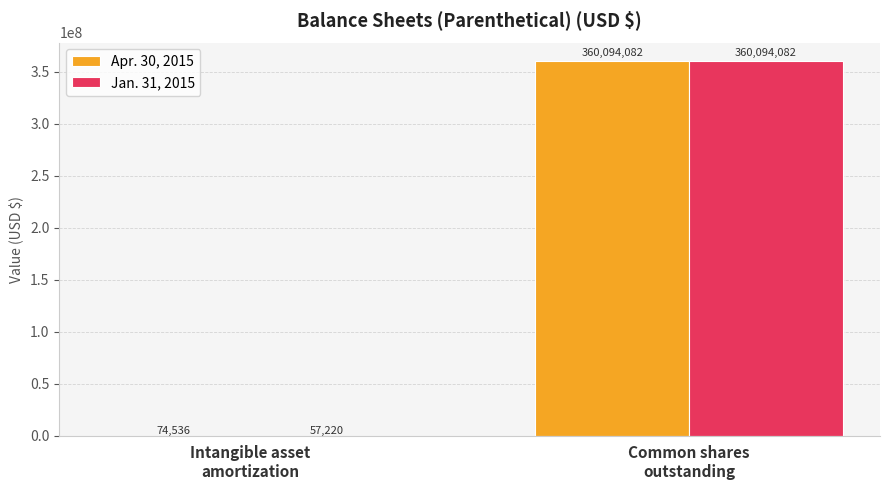

Is the value of Jan. 31, 2015 at Common shares
outstanding greater than the value of Apr. 30, 2015 at Intangible asset
amortization?

Yes